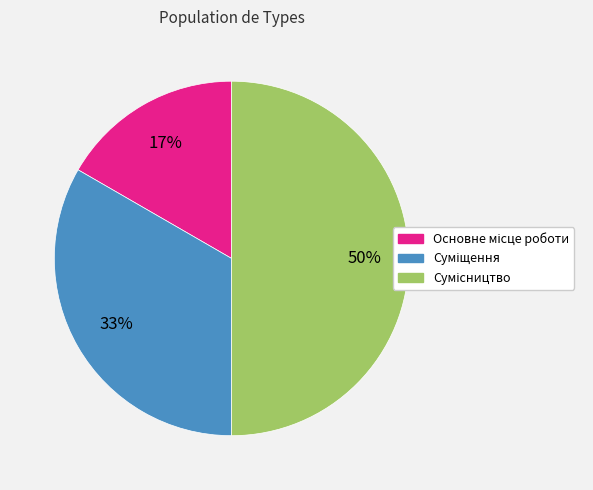

To the nearest percent, what is the difference between the largest and smallest slice percentages?

33%